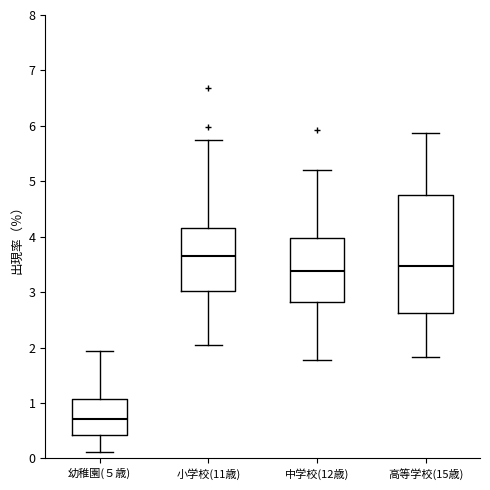

Reading left to right, read every box against the y-axis: the position of its median line, the range the box covers, and the ends of its whiskers. The values are not printed on the chart, so give them approximately, as read against the axis.

幼稚園(５歳): median 0.7, box 0.4 to 1.1, whiskers 0.1 to 1.9
小学校(11歳): median 3.7, box 3.0 to 4.2, whiskers 2.1 to 5.8
中学校(12歳): median 3.4, box 2.8 to 4.0, whiskers 1.8 to 5.2
高等学校(15歳): median 3.5, box 2.6 to 4.8, whiskers 1.8 to 5.9